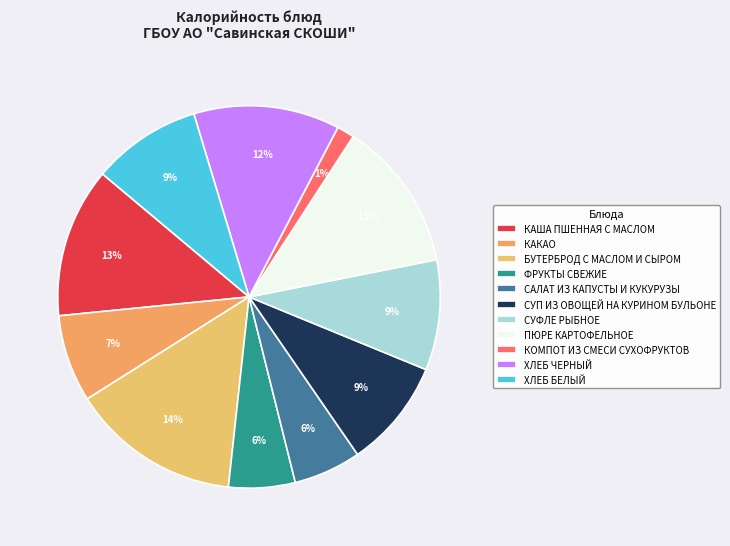

Combined, do КАША ПШЕННАЯ С МАСЛОМ and СУП ИЗ ОВОЩЕЙ НА КУРИНОМ БУЛЬОНЕ account for over 50%?

No